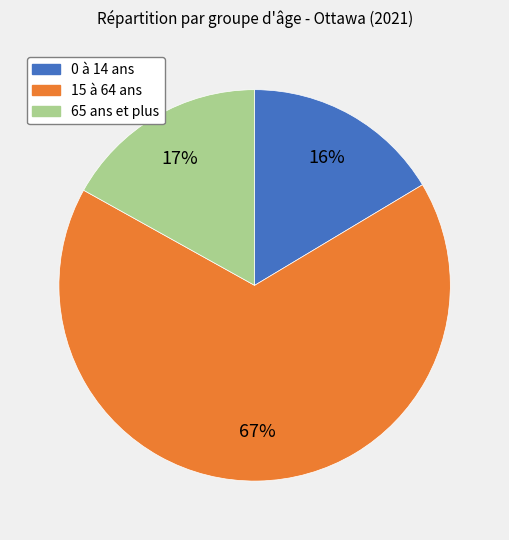

True or false: 0 à 14 ans accounts for 16% of the total.

True